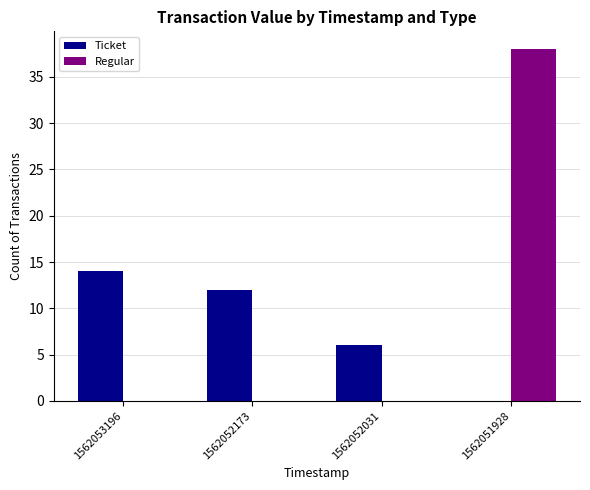

What is the difference between the Regular values at 1562052031 and 1562051928?

38